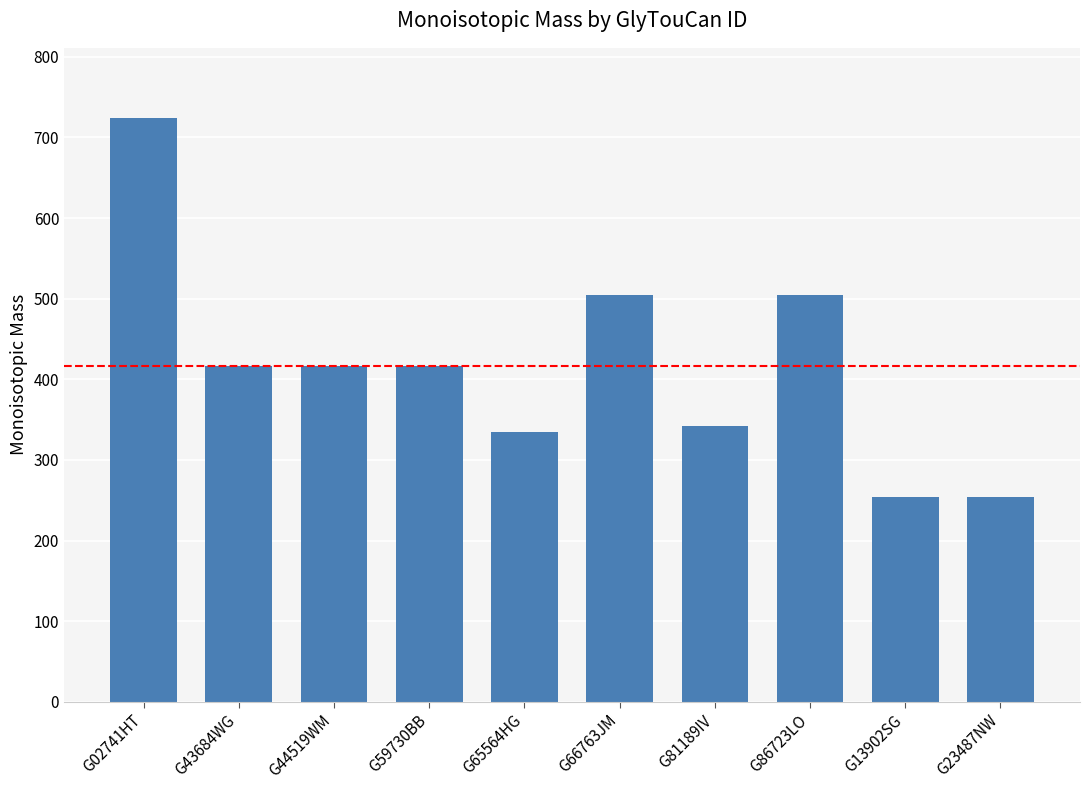

What value does the data have at G23487NW?

254.1